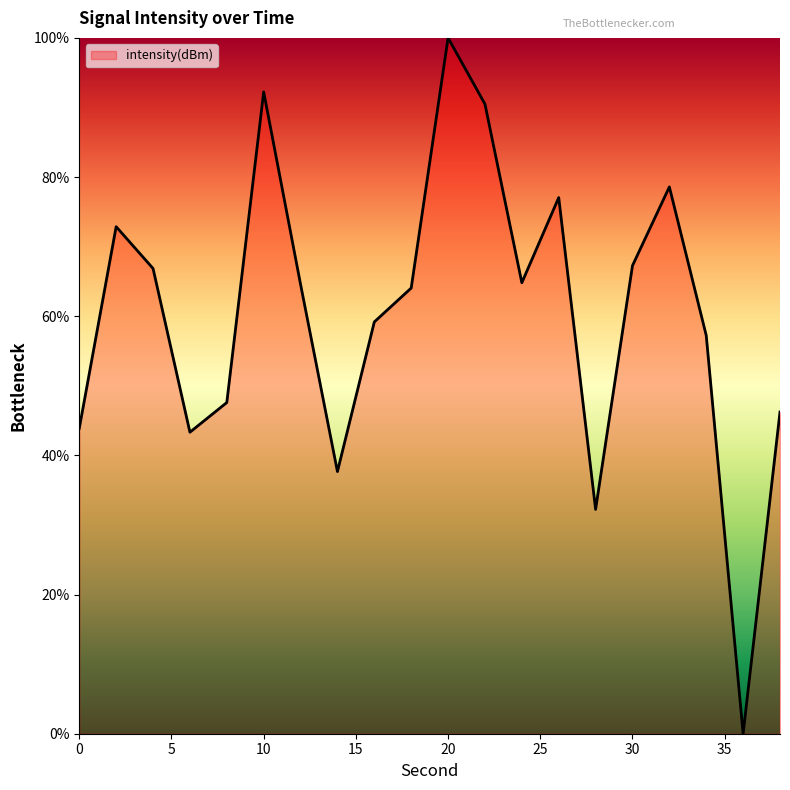

What is the greatest value displayed?

100.0